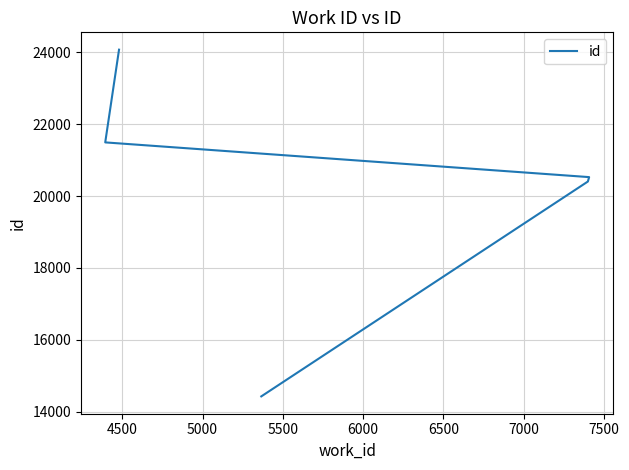

How many values are below 20528?

2